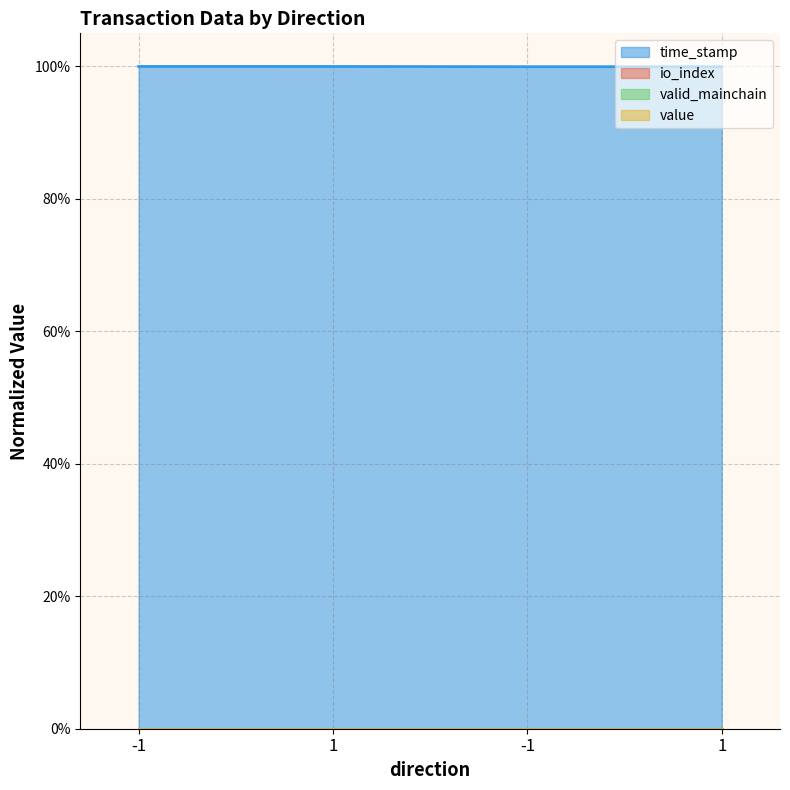

Where is io_index nearest to the value 0?

-1